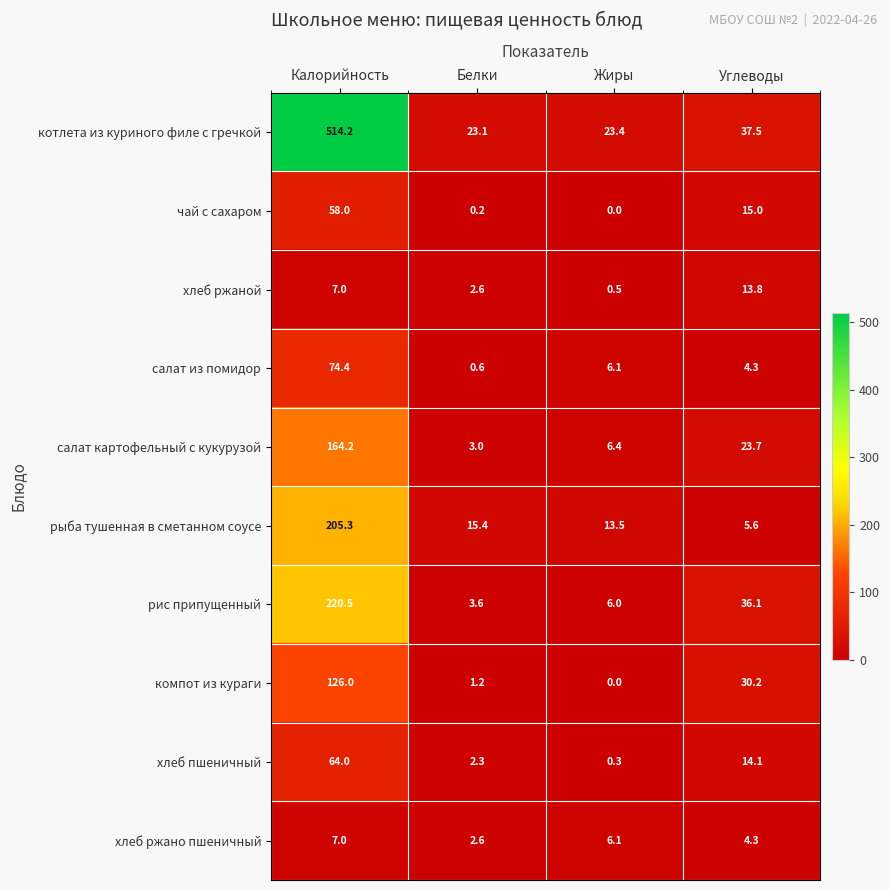

Rank the categories by рыба тушенная в сметанном соусе value from lowest to highest.

Углеводы, Жиры, Белки, Калорийность